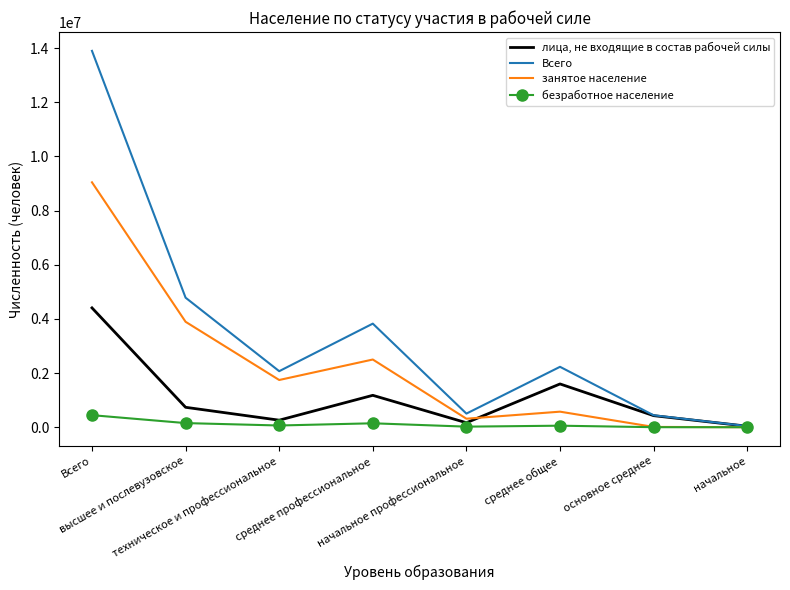

What is the maximum value shown in the chart?

13894819